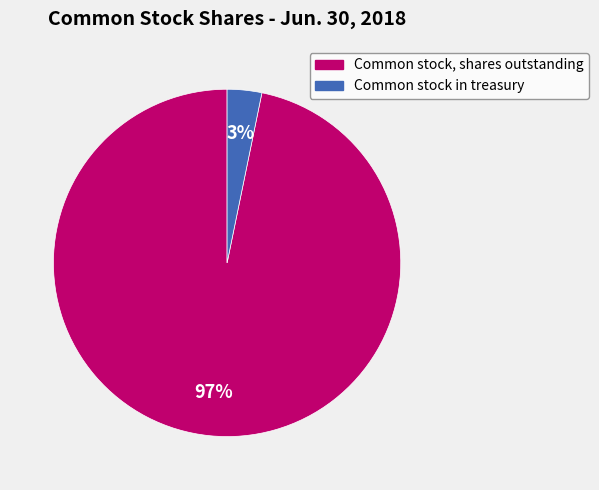

To the nearest percent, what percentage of the pie is Common stock in treasury?

3%